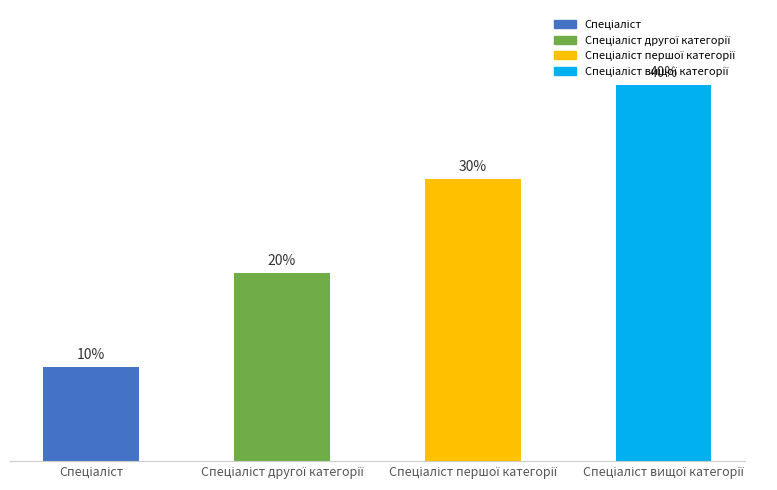

Which label corresponds to the largest value in the chart?

Спеціаліст вищої категорії